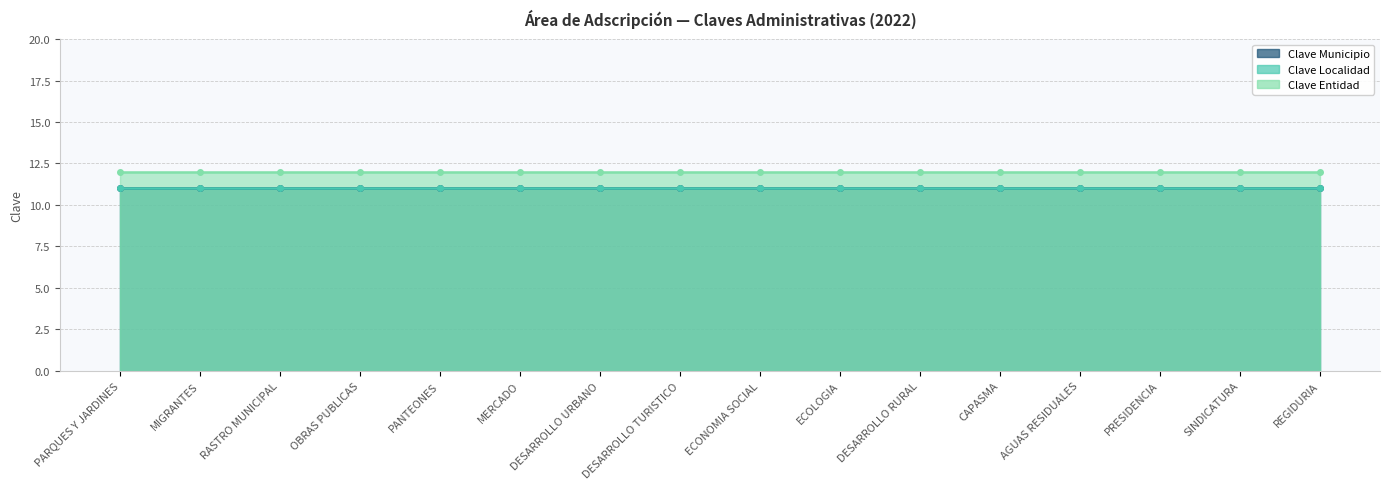

Which series has the largest total across all categories?

Clave Entidad